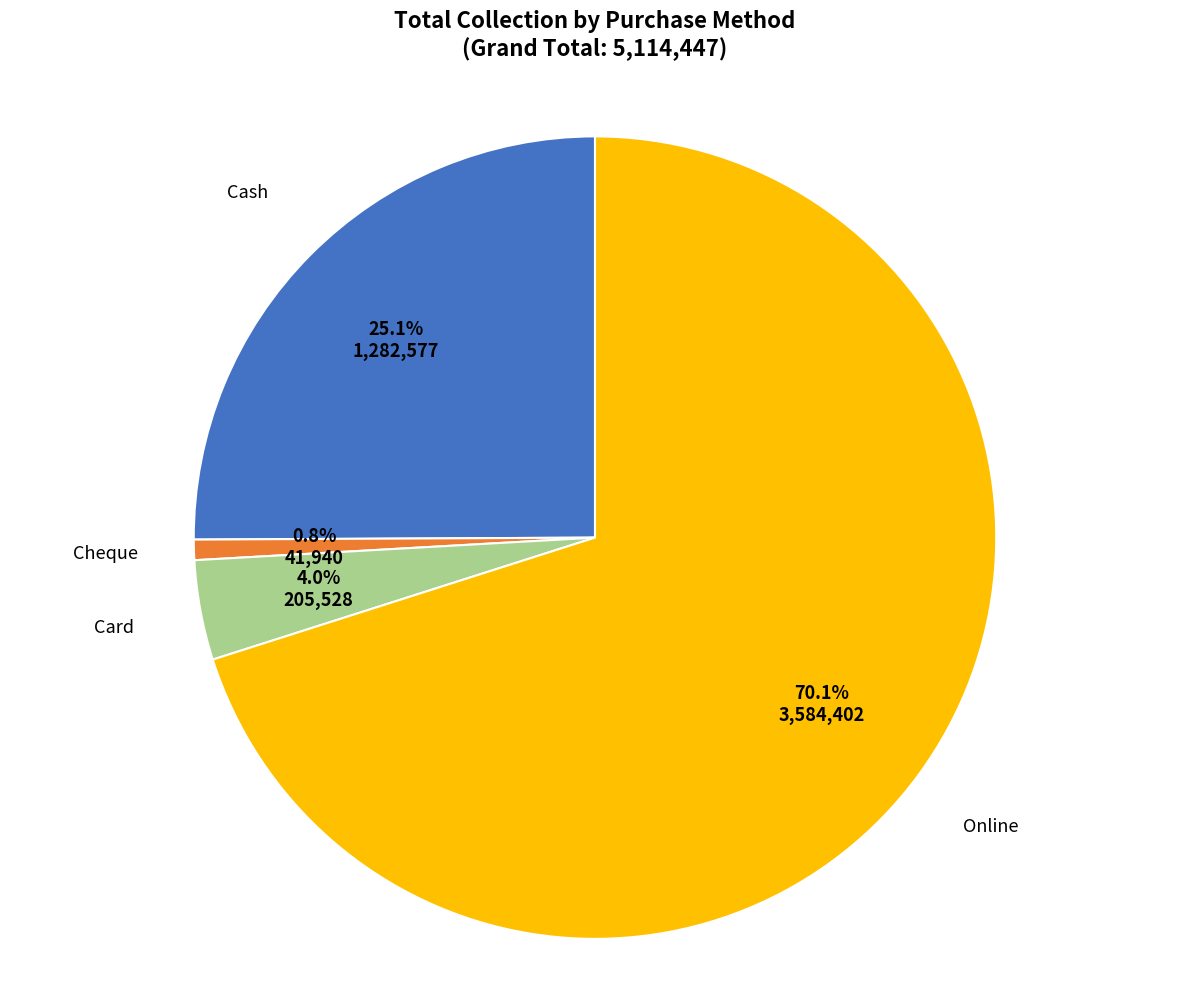

Which category has the biggest portion of the pie?

Online